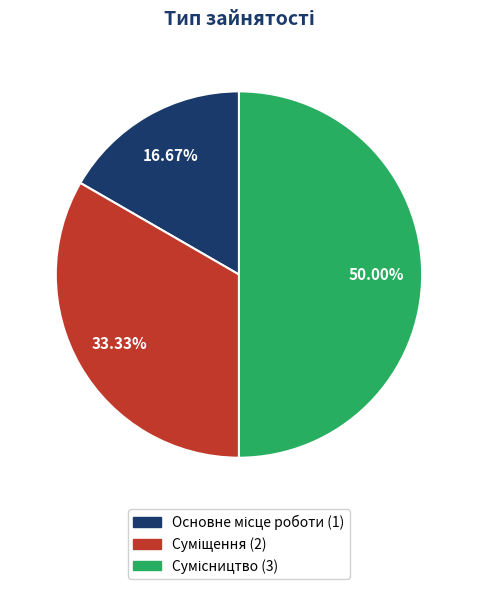

To the nearest percent, what portion does Основне місце роботи represent?

17%